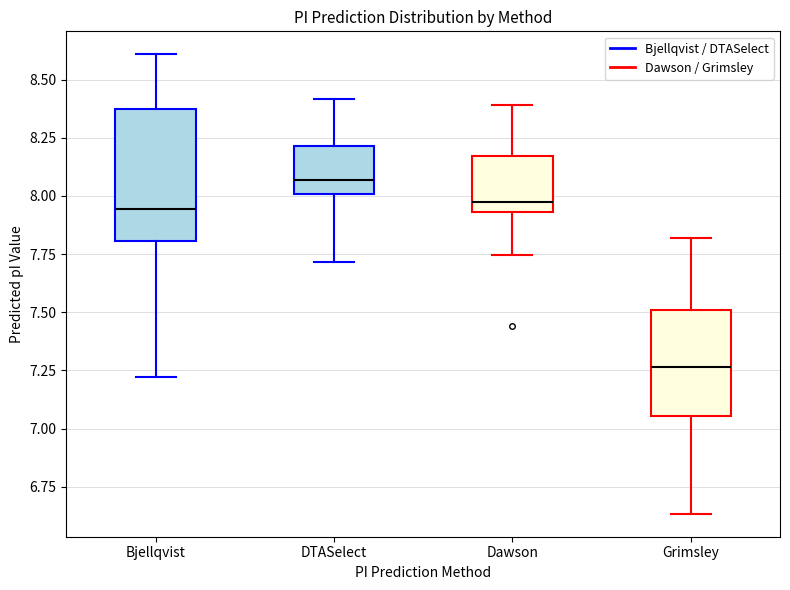

Reading left to right, transcribe this box plot: for each box, give where its median line is, the range the box spans, and where its two whiskers end, as read against the y-axis. The values are not printed on the chart, so give them approximately, as read against the axis.

Bjellqvist: median 7.95, box 7.80 to 8.35, whiskers 7.20 to 8.60
DTASelect: median 8.05, box 8.00 to 8.20, whiskers 7.70 to 8.40
Dawson: median 7.95 (just above the box's lower edge), box 7.95 to 8.15, whiskers 7.75 to 8.40
Grimsley: median 7.25, box 7.05 to 7.50, whiskers 6.65 to 7.80